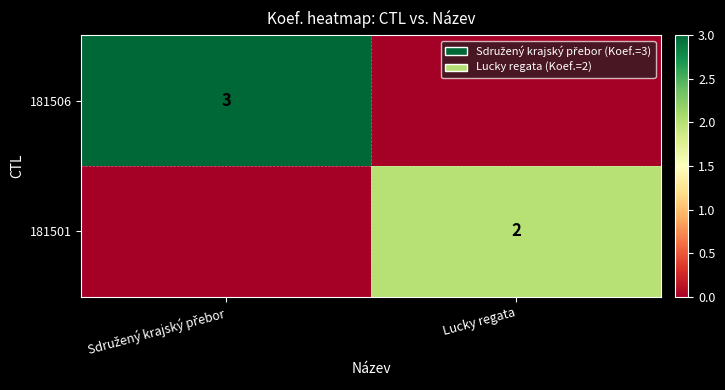

The 181501 series shows 1 at Lucky regata. True or false?

False